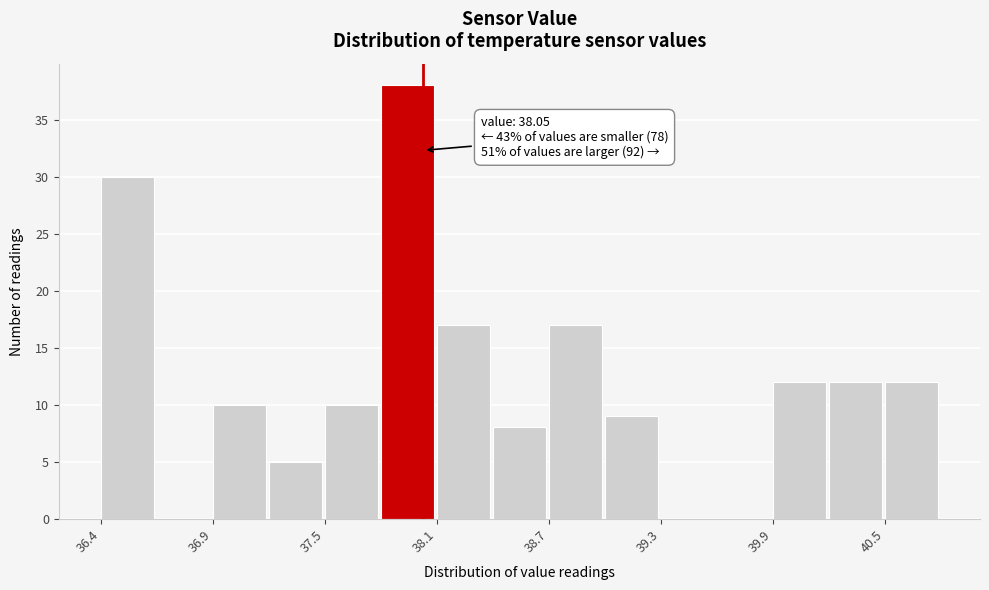

Read against the x-axis, roughly where is the centre of the tallest bar?

38.0